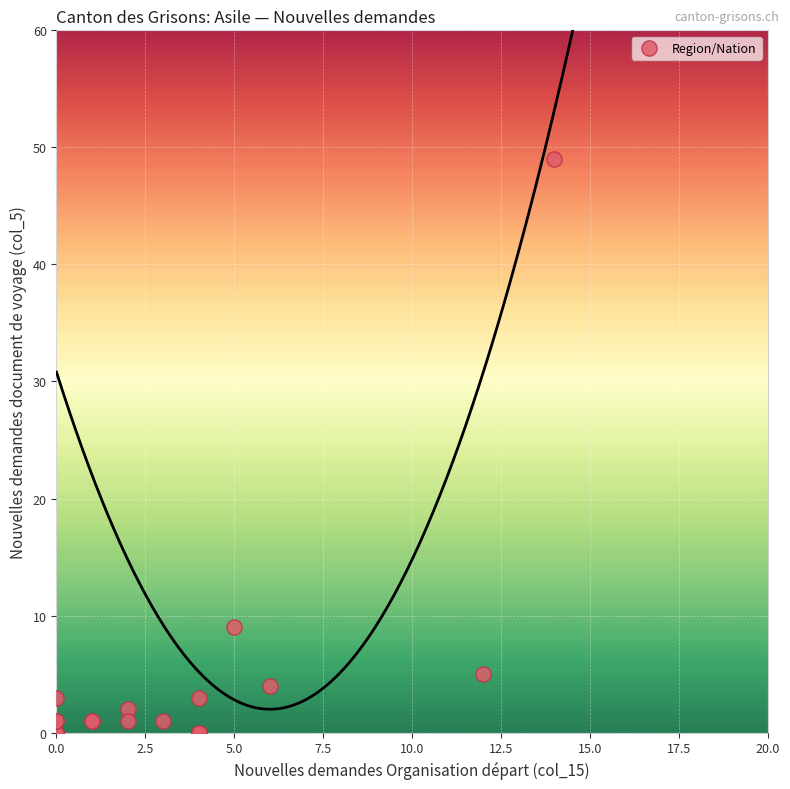

What Y value in the scatter plot is closest to 24?

9